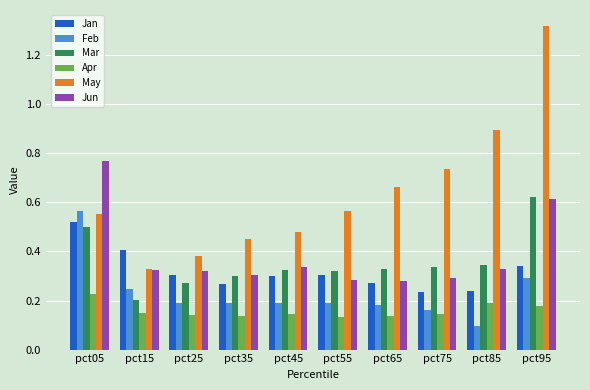

What is the sum of all May values?

6.4